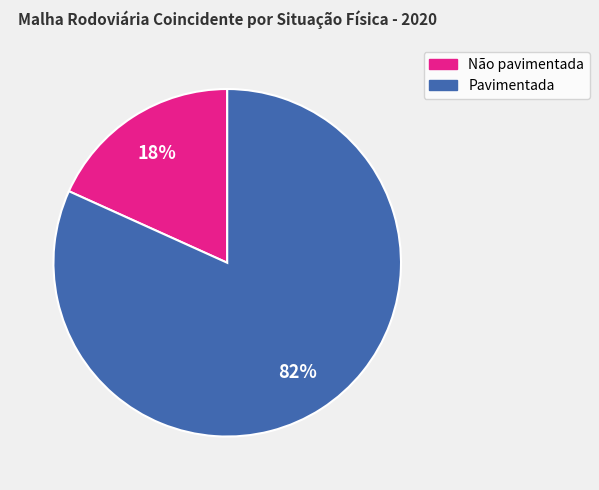

Count the number of slices in the pie.

2